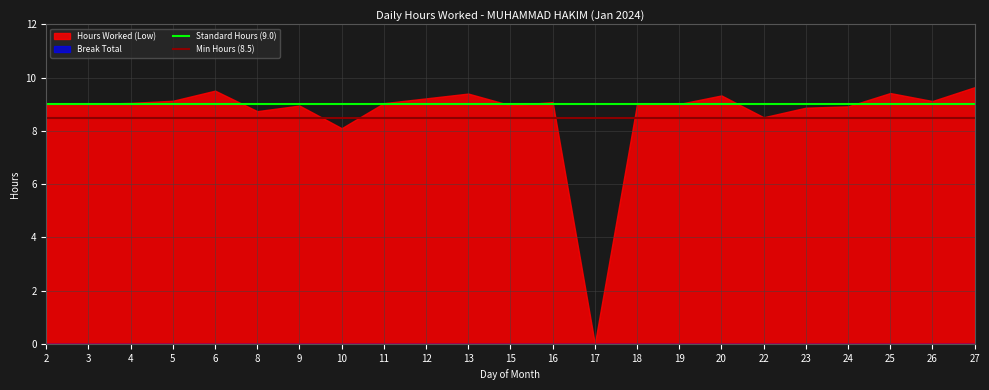

What is the total value across all series at 3?

9.0